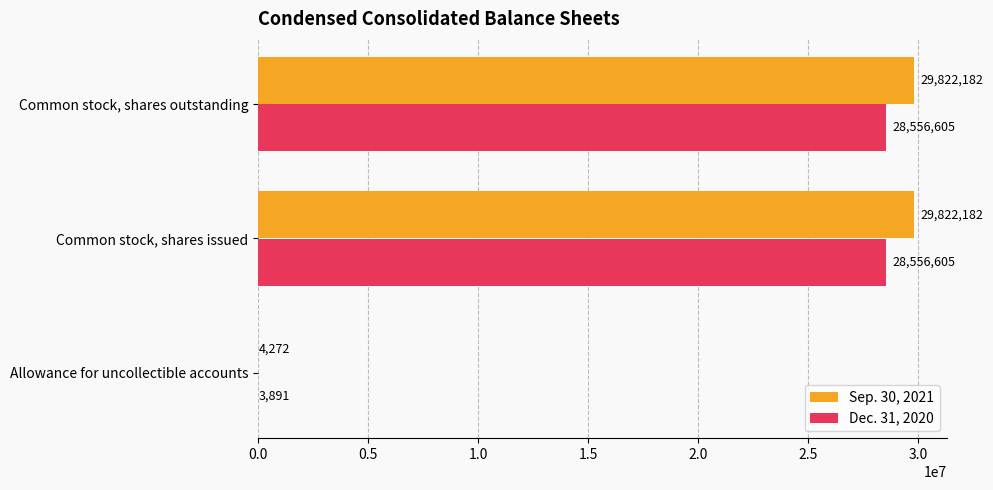

Is the value of Sep. 30, 2021 at Allowance for uncollectible accounts greater than the value of Dec. 31, 2020 at Common stock, shares issued?

No